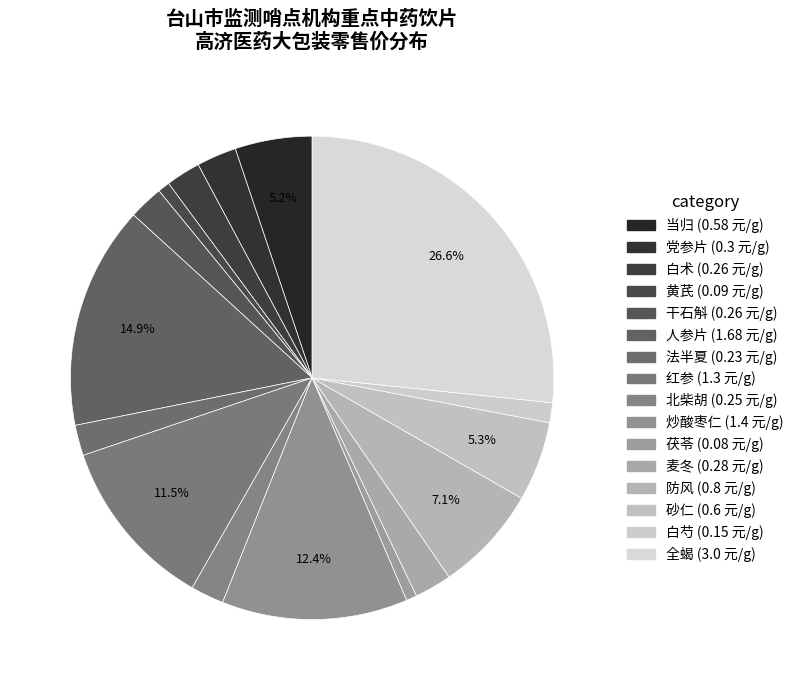

The 人参片 slice represents 22% of the pie. True or false?

False